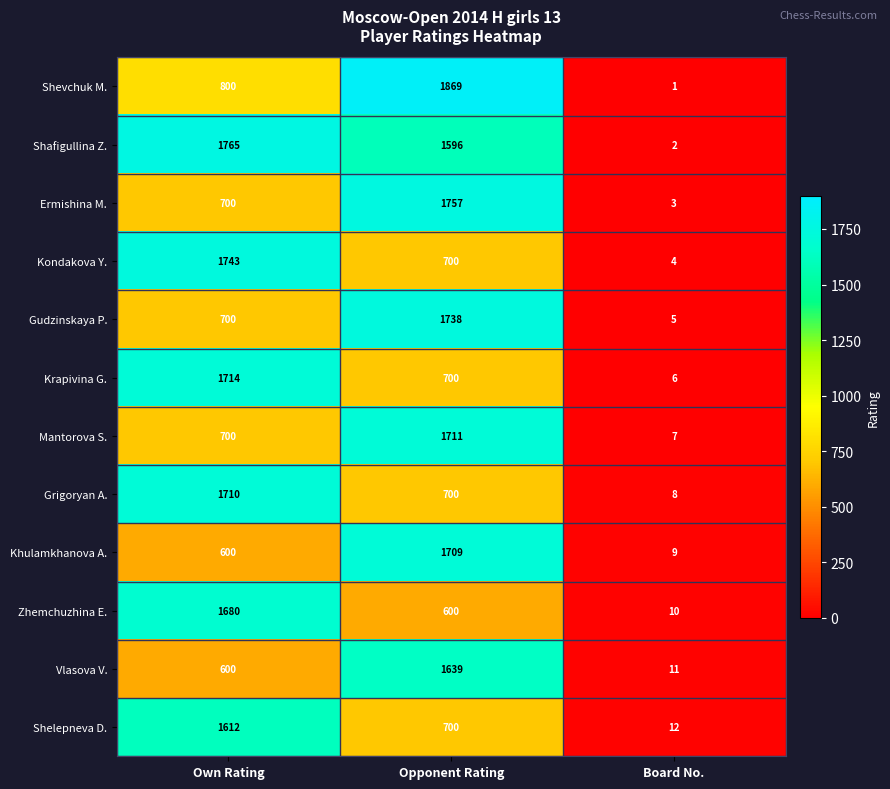

How many Ermishina M. values are between 3 and 1757?

3